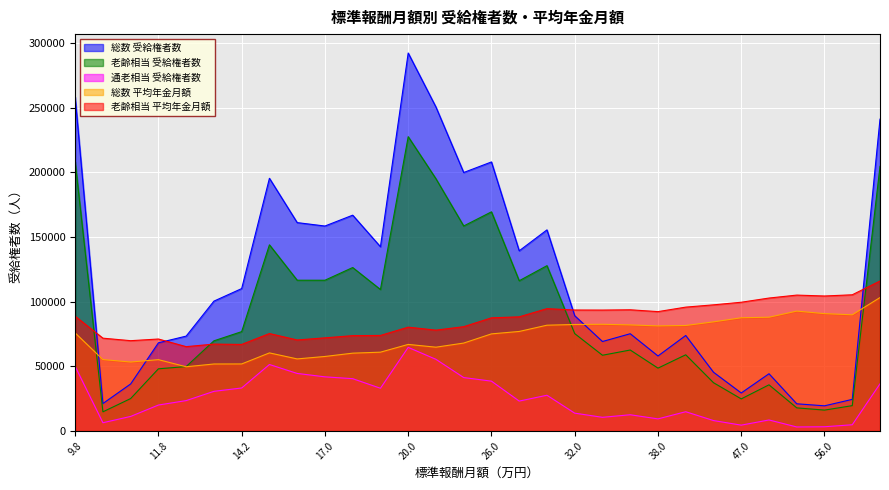

Which series has the widest spread of values?

総数 受給権者数